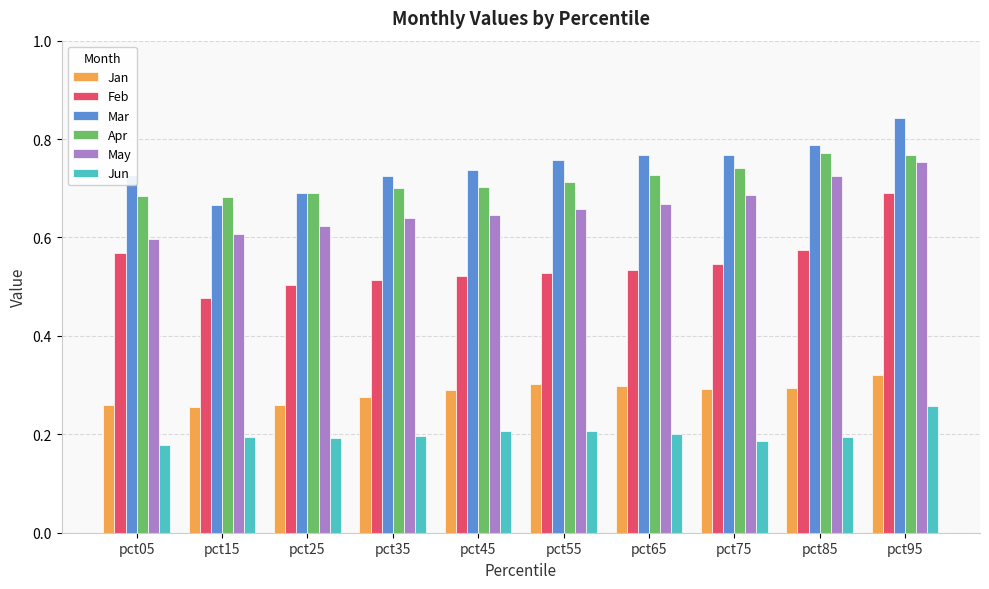

True or false: Mar has a value of 0.7 at pct05.

True